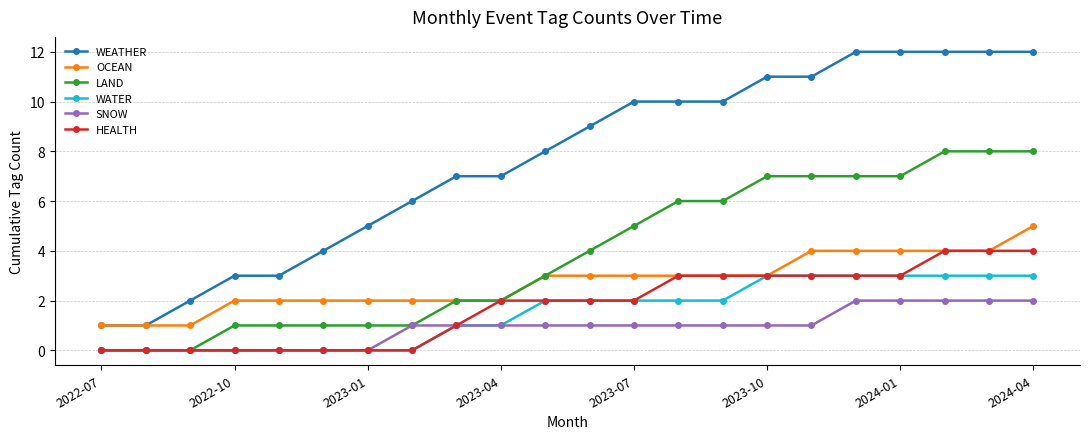

What is the maximum value for HEALTH?

4